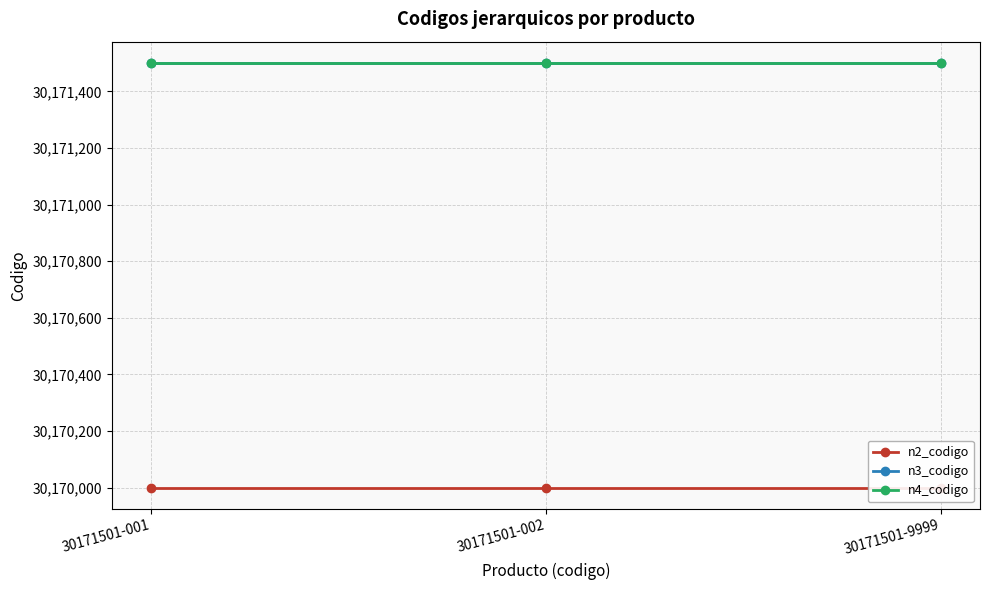

How many data points does each series have?

3